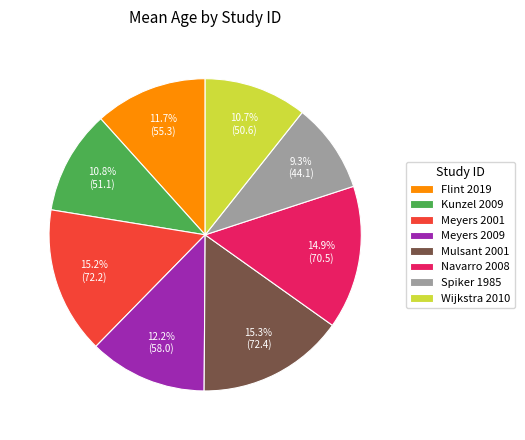

Combined, do Meyers 2009 and Flint 2019 account for over 50%?

No